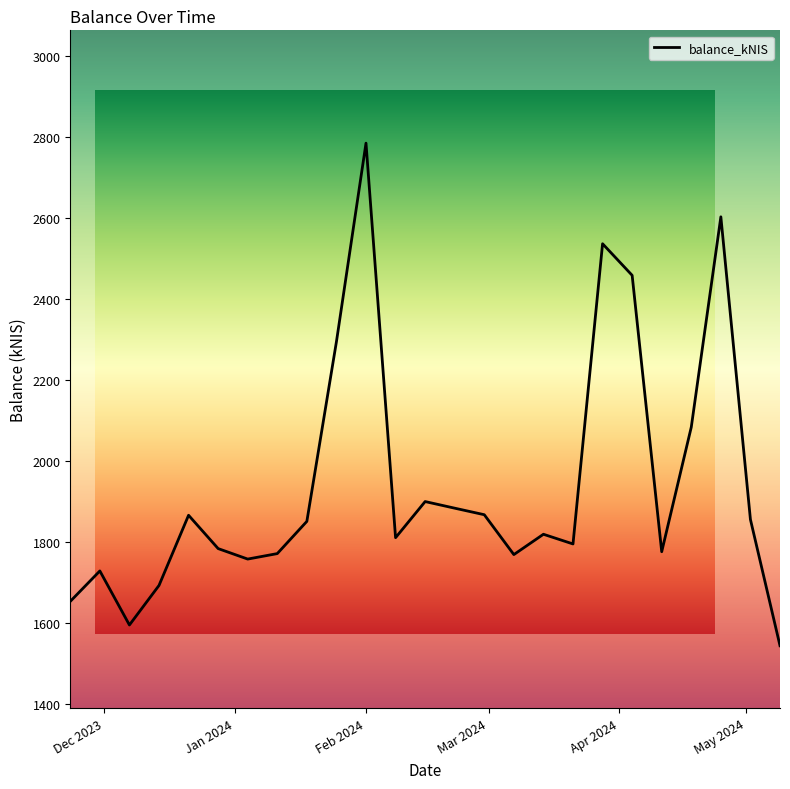

What is the difference between the maximum and minimum values?

1240.9